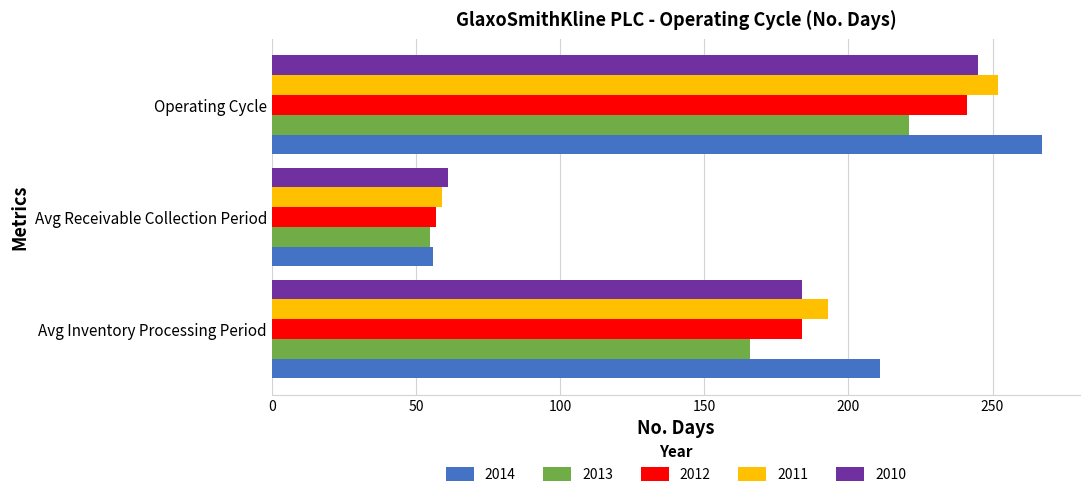

What is the spread (max minus min) of values at Operating Cycle?

46